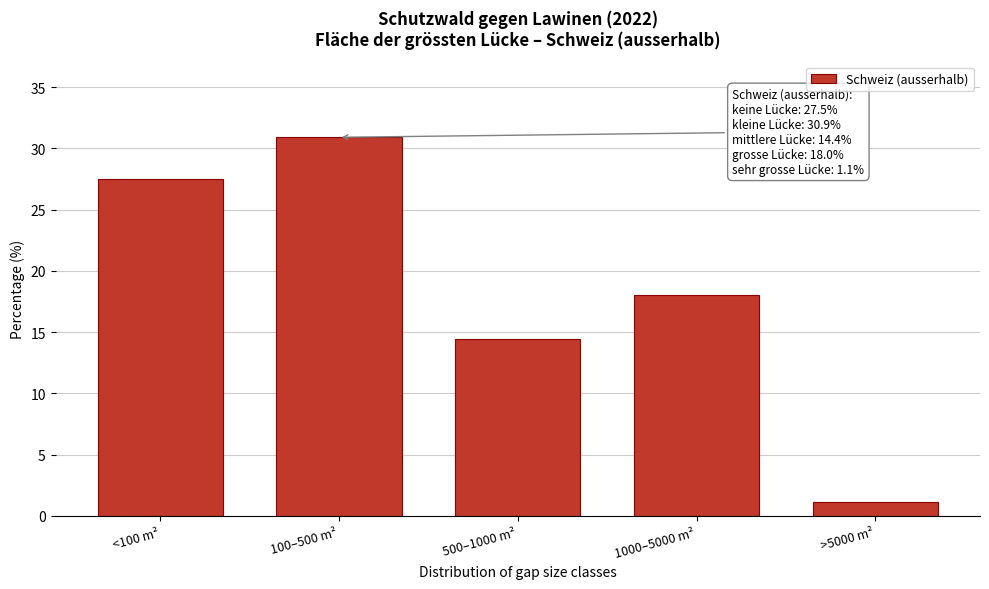

Reading left to right, what are all the values shown in this chart?

27.5	30.9	14.4	18.0	1.1